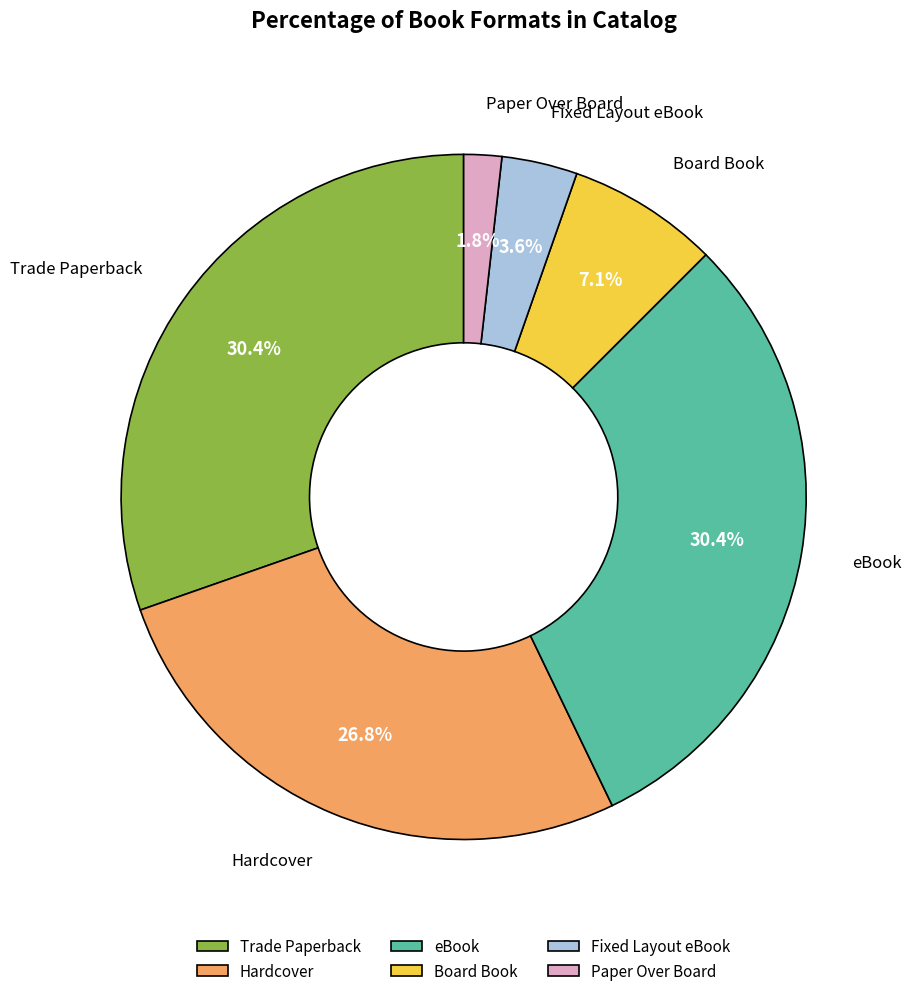

Does Trade Paperback account for over 50% of the chart?

No